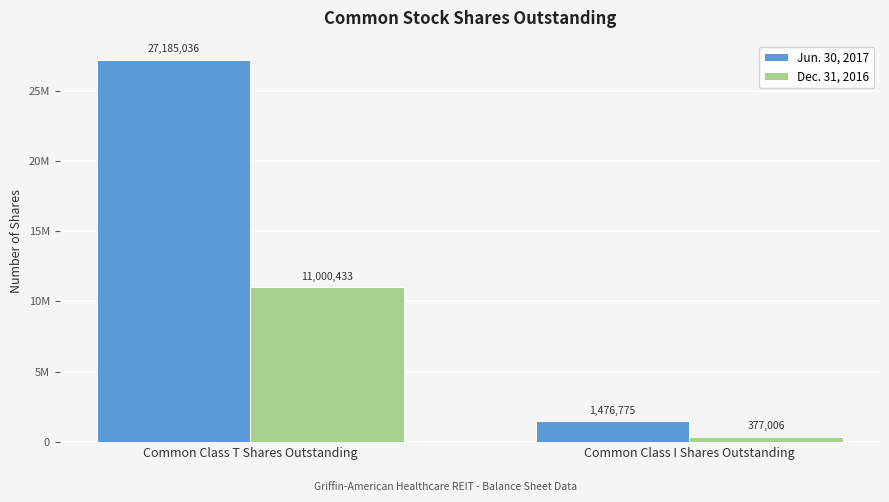

Does the chart contain any negative values?

No